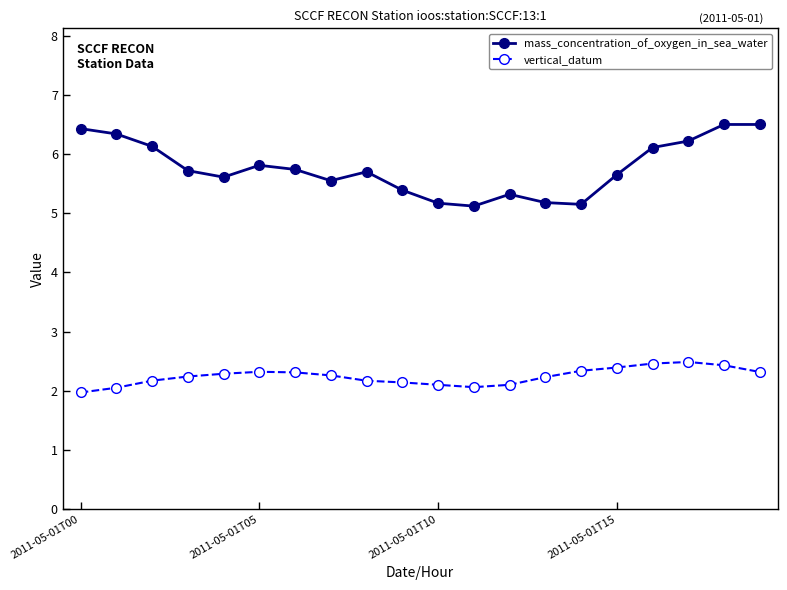

How many data points in vertical_datum are above 2?

19